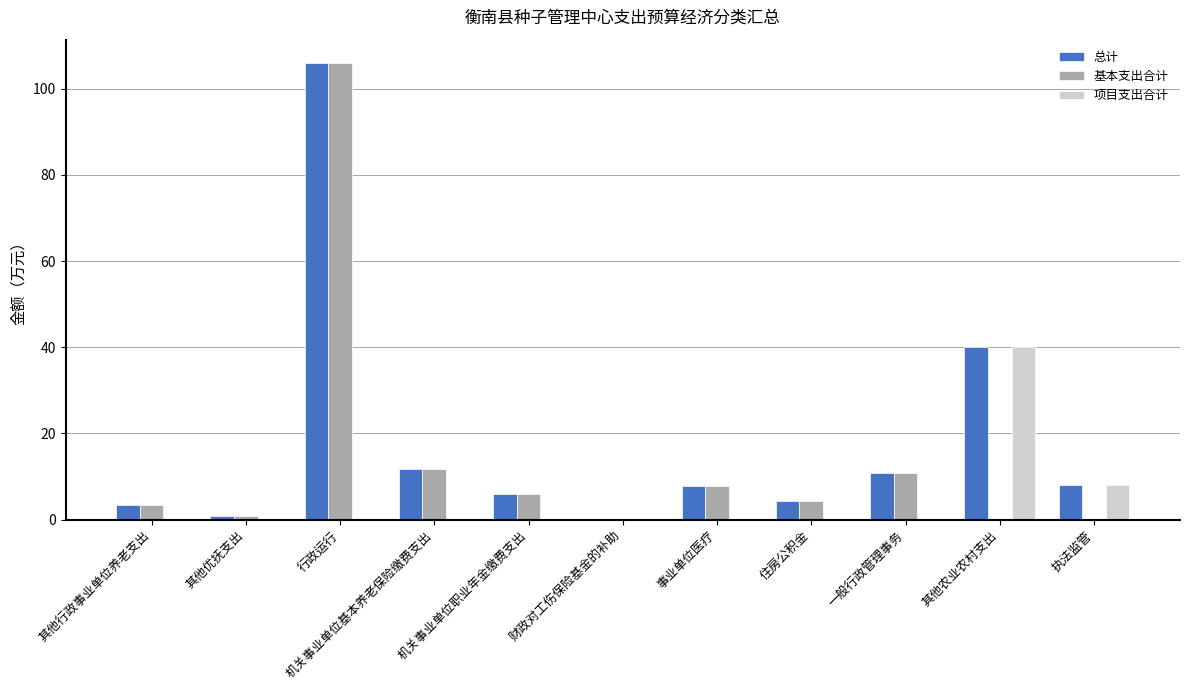

What is the total value across all series at 机关事业单位基本养老保险缴费支出?

23.6